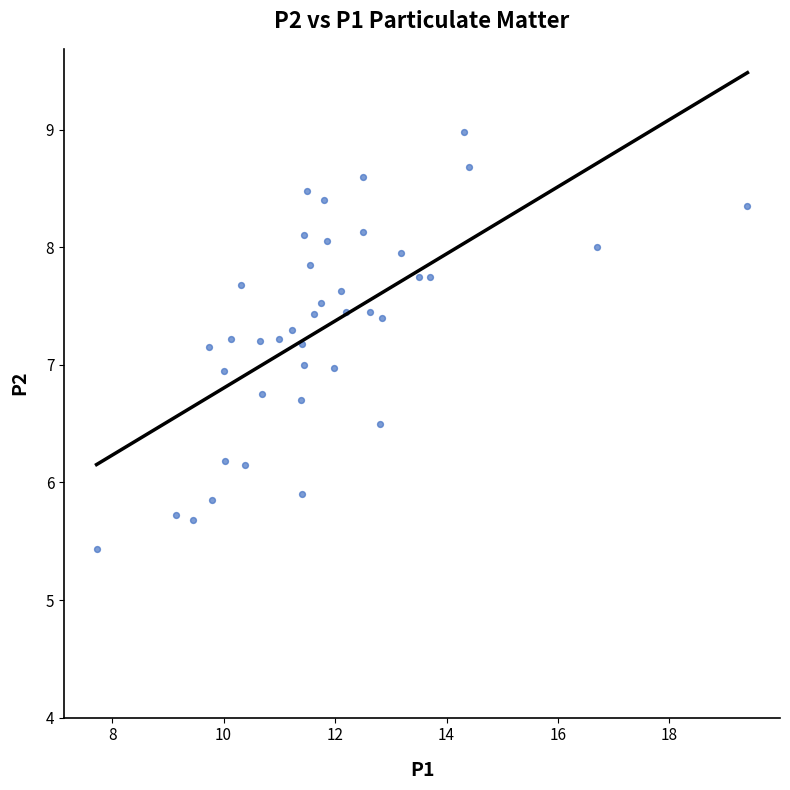

What is the range of X values (max minus min)?

11.7